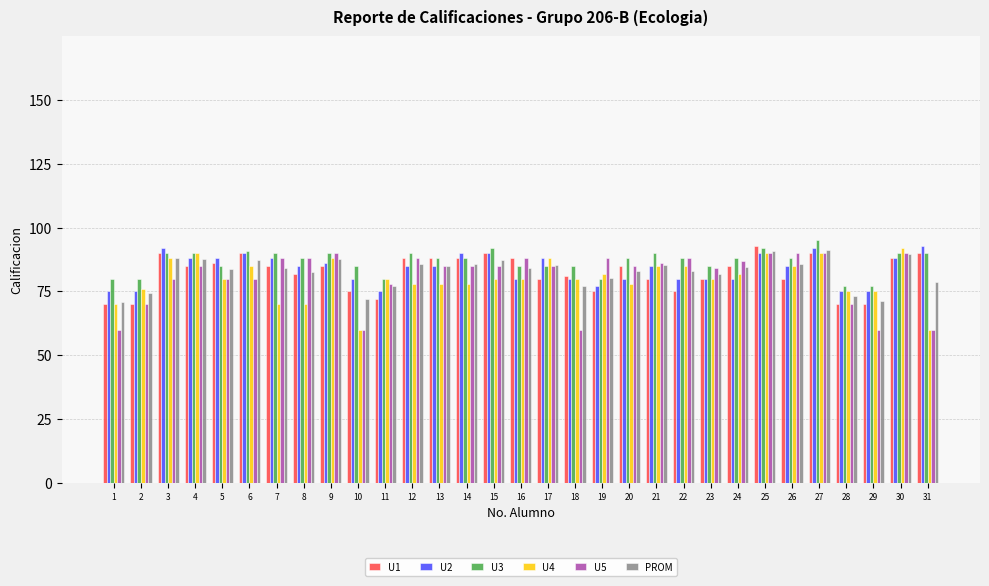

What is the spread (max minus min) of values at 10?

25.0